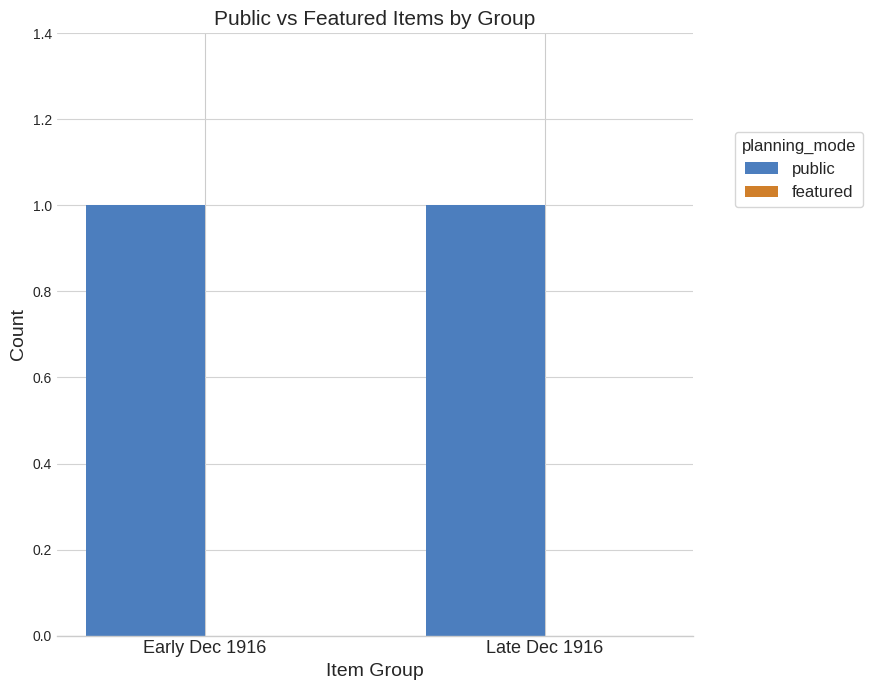

What is the total value across all series at Early Dec 1916?

1